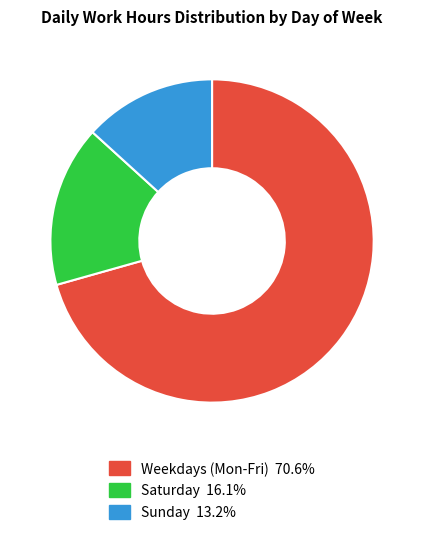

Does any single category account for the majority?

Yes